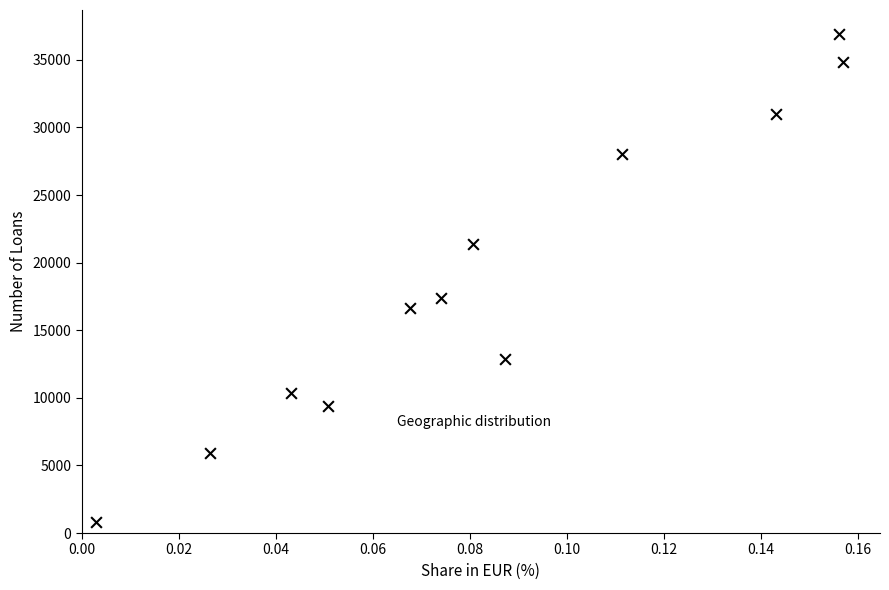

What is the range of Y values (max minus min)?

36095